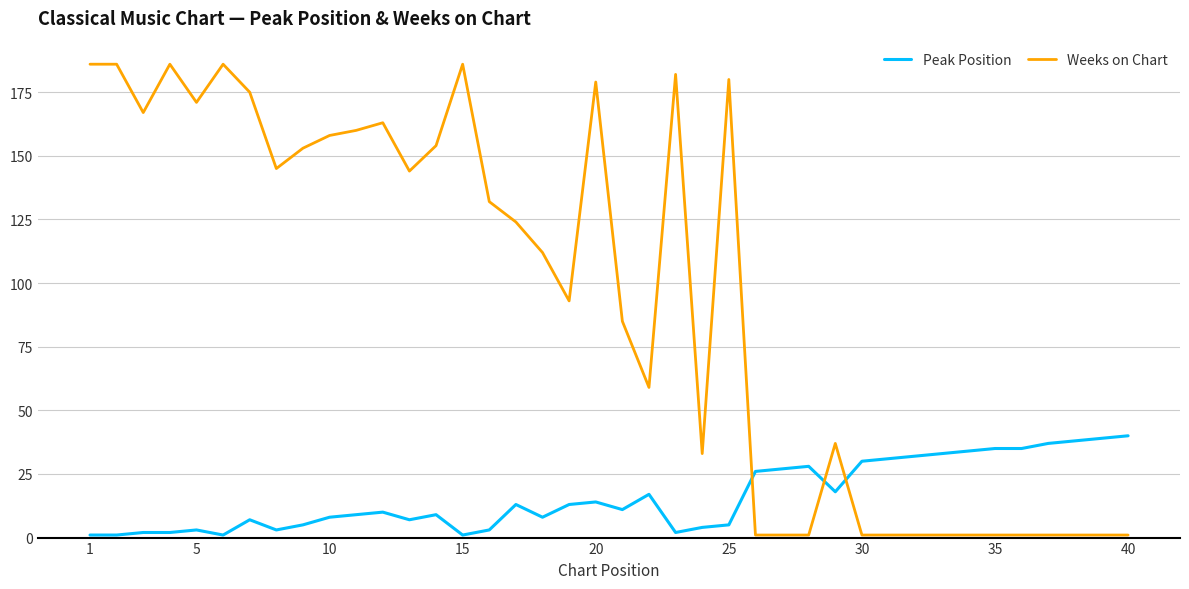

Reading left to right, transcribe all the data shown in this chart.

Peak Position: 1	1	2	2	3	1	7	3	5	8	9	10	7	9	1	3	13	8	13	14	11	17	2	4	5	26	27	28	18	30	31	32	33	34	35	35	37	38	39	40
Weeks on Chart: 186	186	167	186	171	186	175	145	153	158	160	163	144	154	186	132	124	112	93	179	85	59	182	33	180	1	1	1	37	1	1	1	1	1	1	1	1	1	1	1